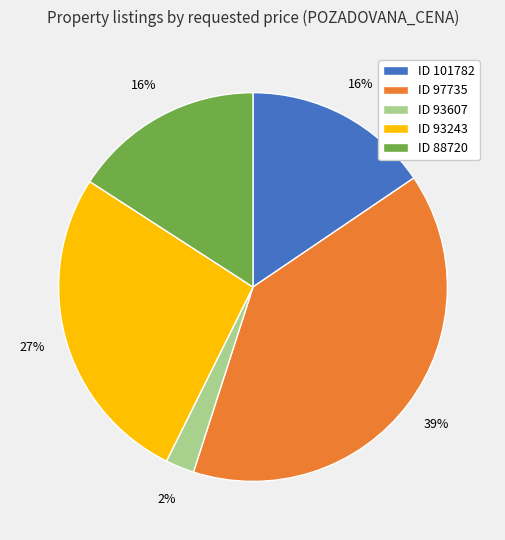

Is ID 97735 the majority of the pie?

No